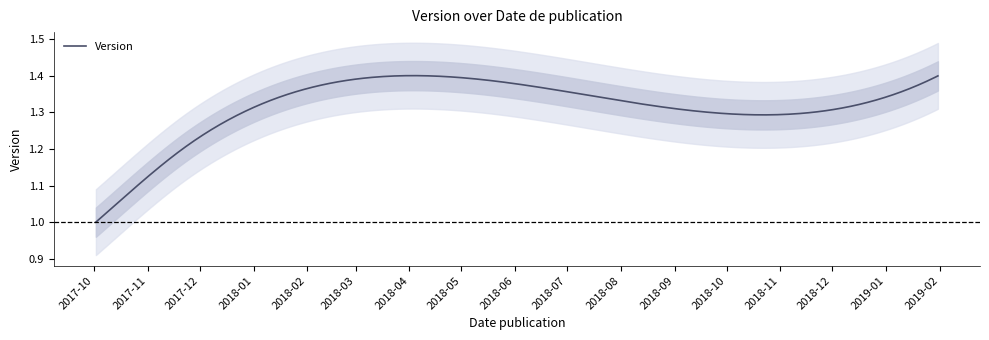

Is this an area chart (filled region under the line)?

No